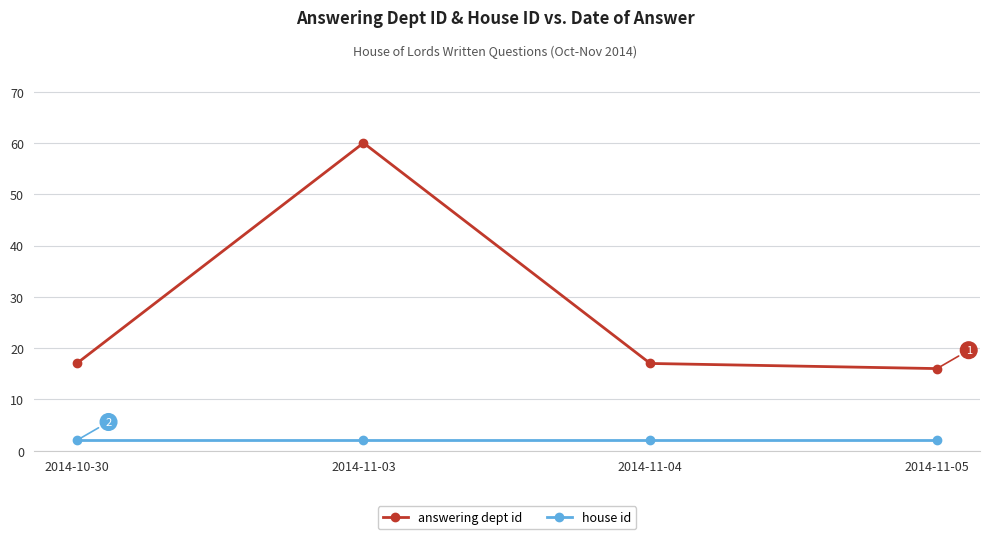

What position from the right is 2014-11-03?

3